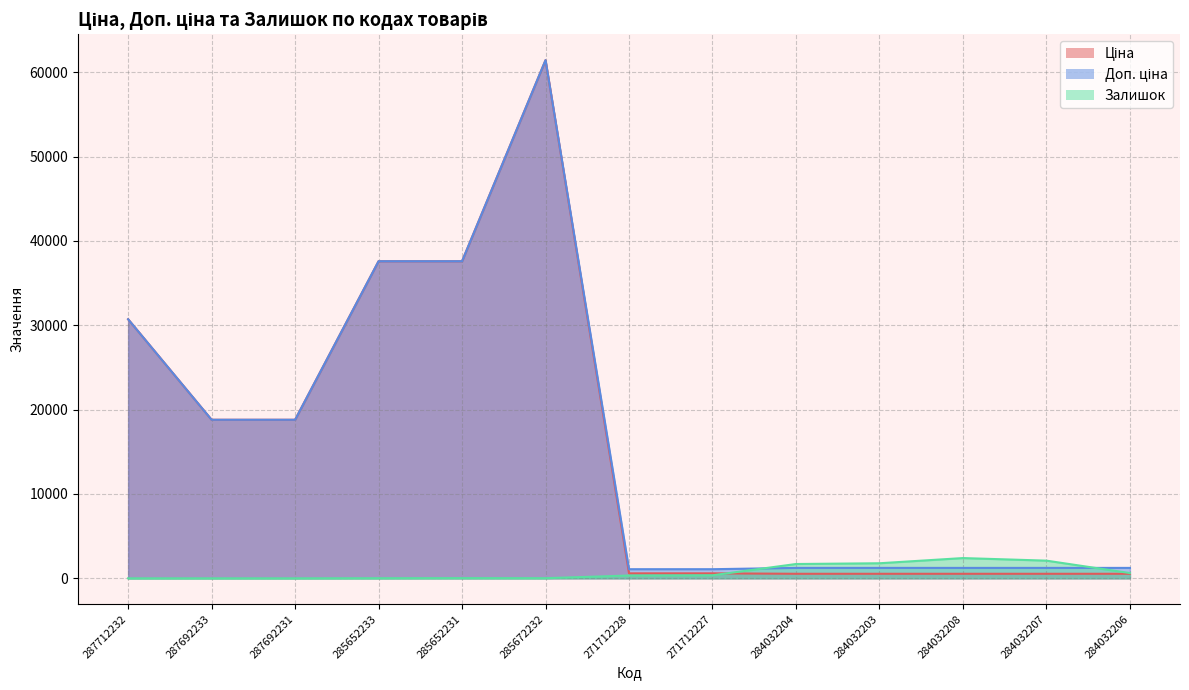

What is the difference between the maximum and minimum values in the Залишок series?

2401.0